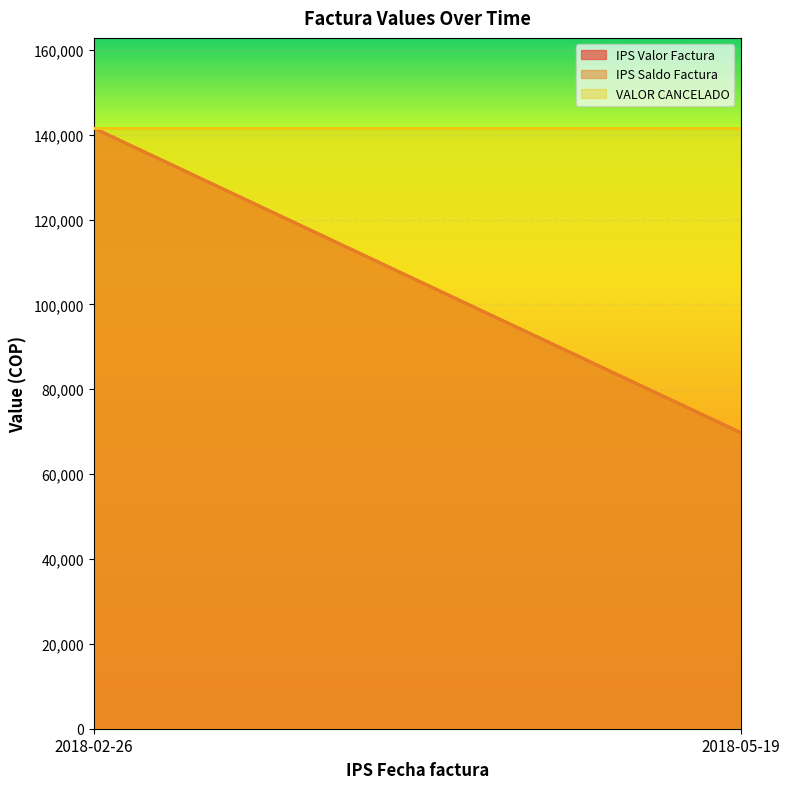

What is the label of the 1st point from the right?

2018-05-19